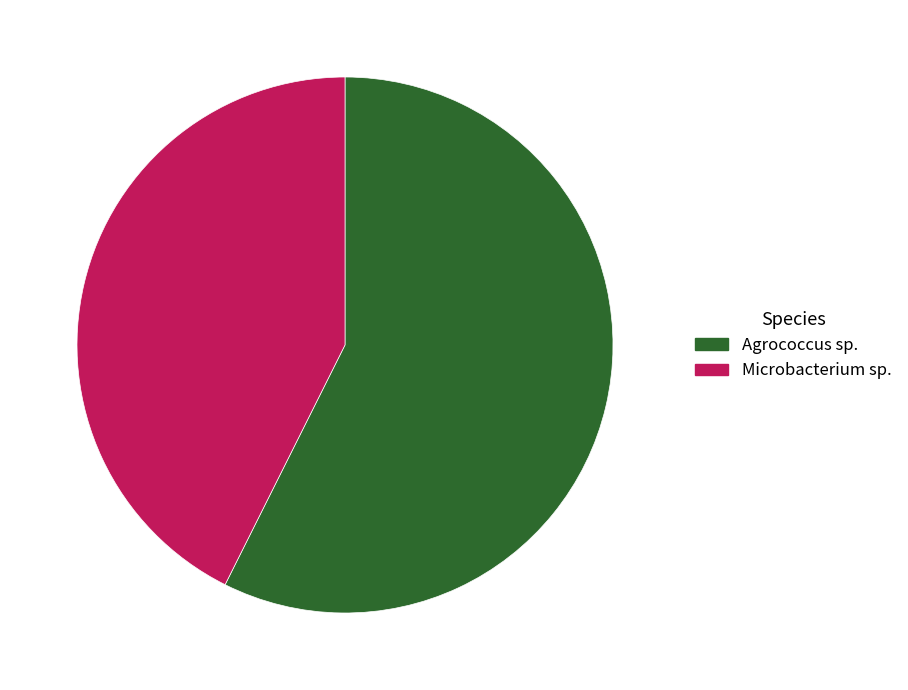

The Agrococcus sp. slice represents 57% of the pie. True or false?

True